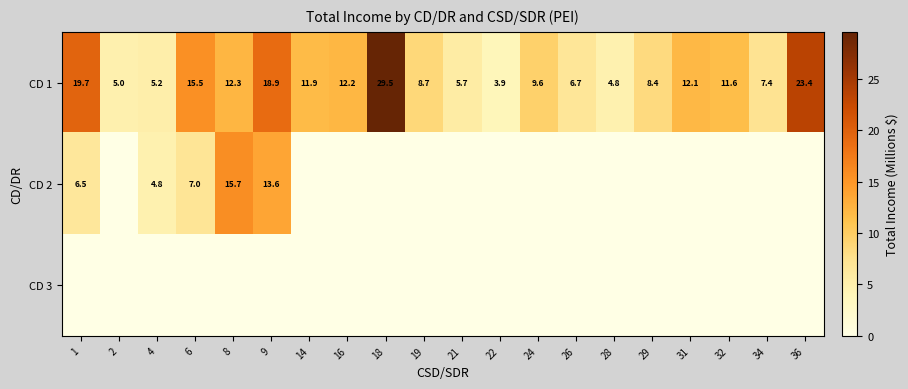

At which label is CD 1 closest to 16?

6